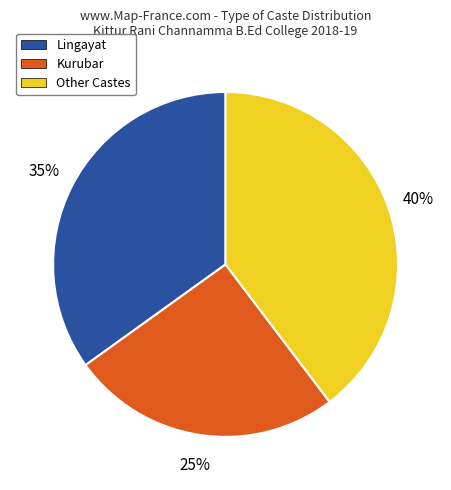

To the nearest percent, what is the average slice percentage?

33%